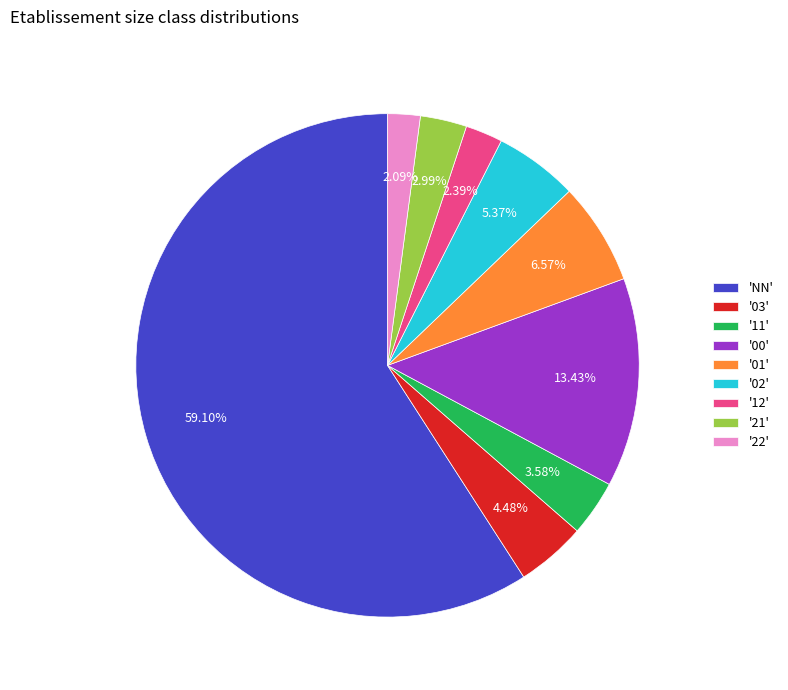

To the nearest percent, what is the difference between the largest and smallest slice percentages?

57%